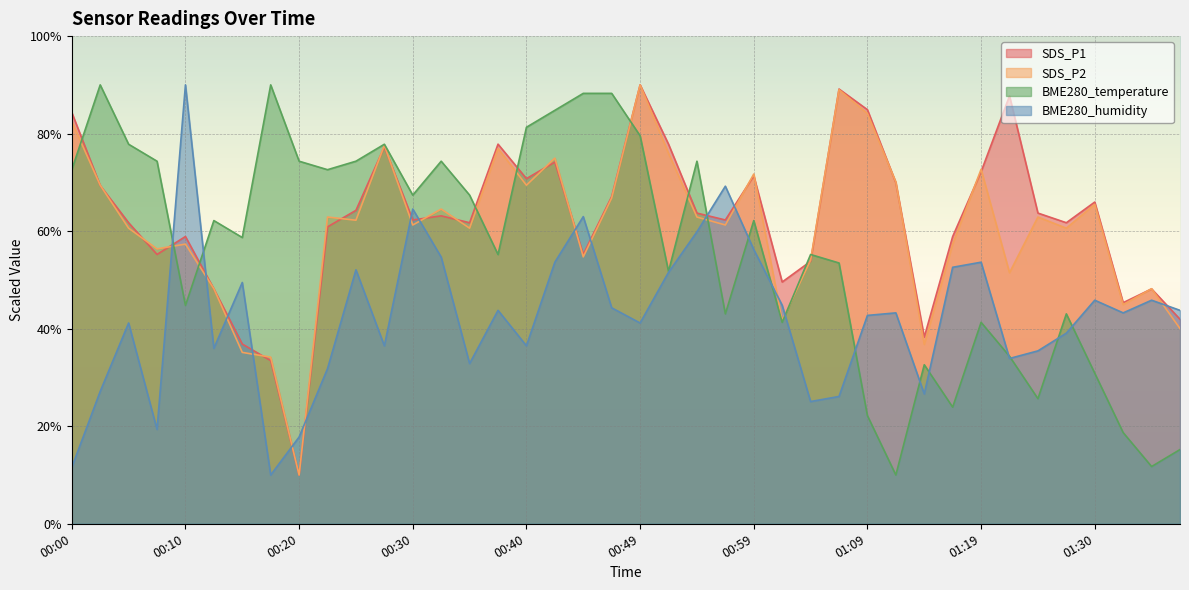

Is it true that BME280_humidity equals 28.2 at 01:19?

False